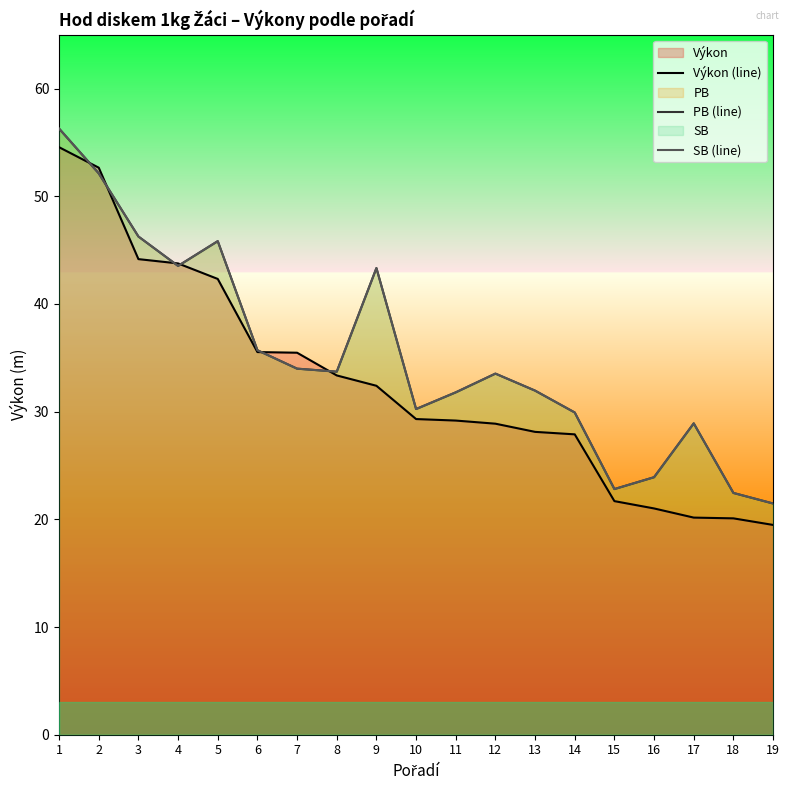

How many data points in SB (line) are less than 33?

9